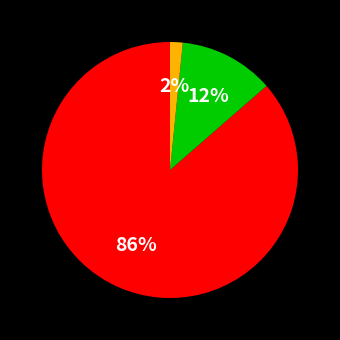

To the nearest percent, what is the average slice percentage?

33%